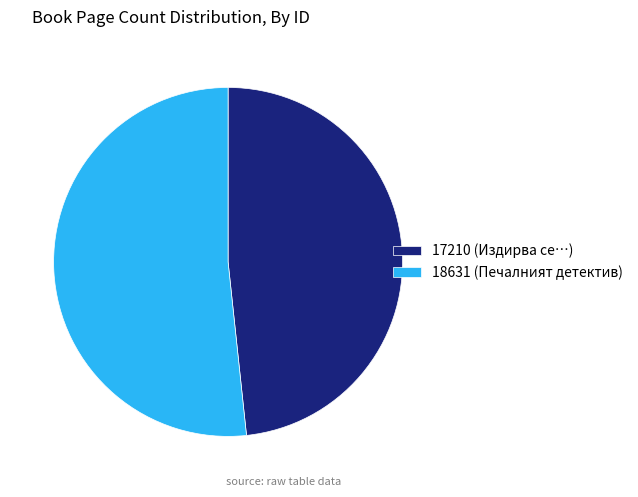

Is there a majority slice in this chart?

Yes